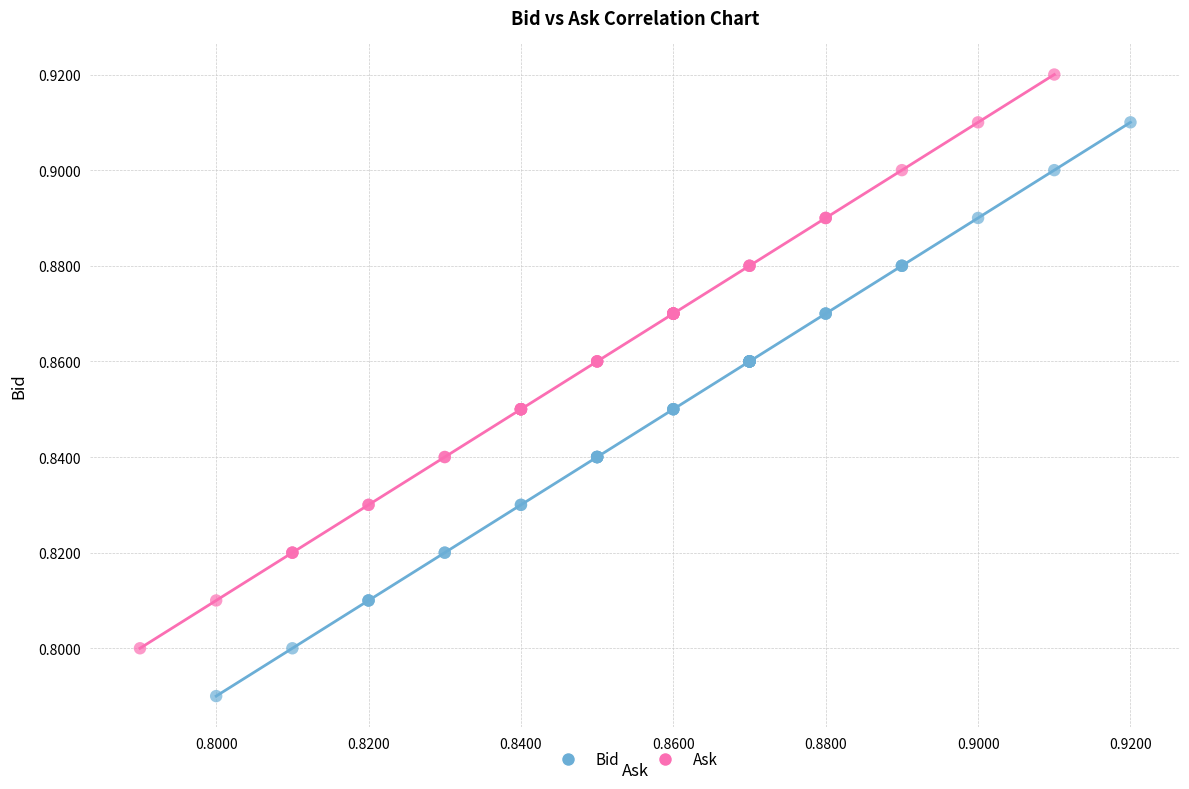

Which series contains the highest Y value?

Ask